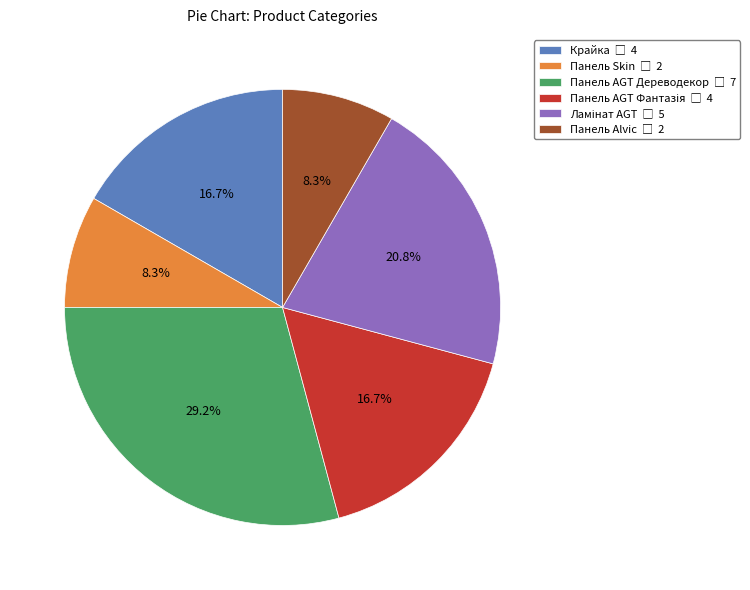

To the nearest percent, what percentage of the pie is Крайка?

17%